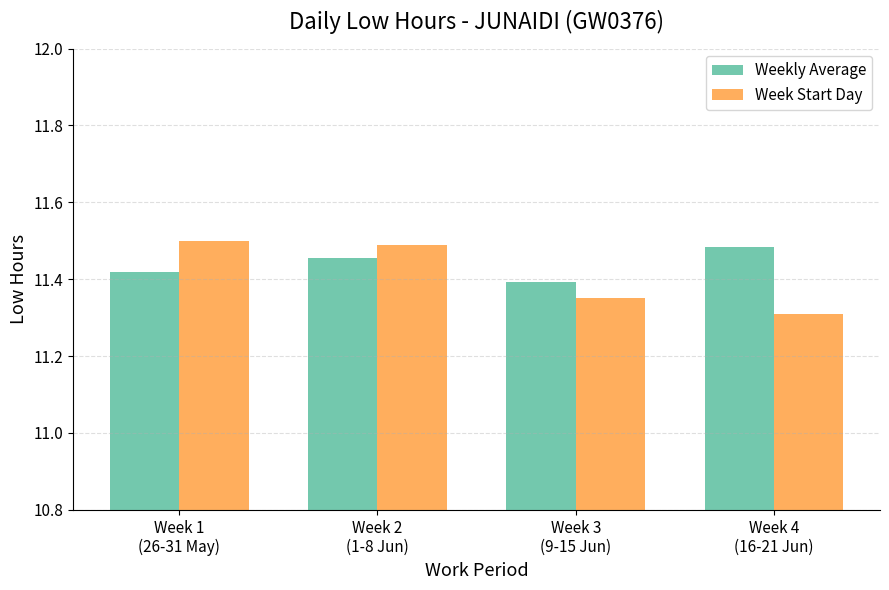

What is the total value across all series at Week 3
(9-15 Jun)?

22.7